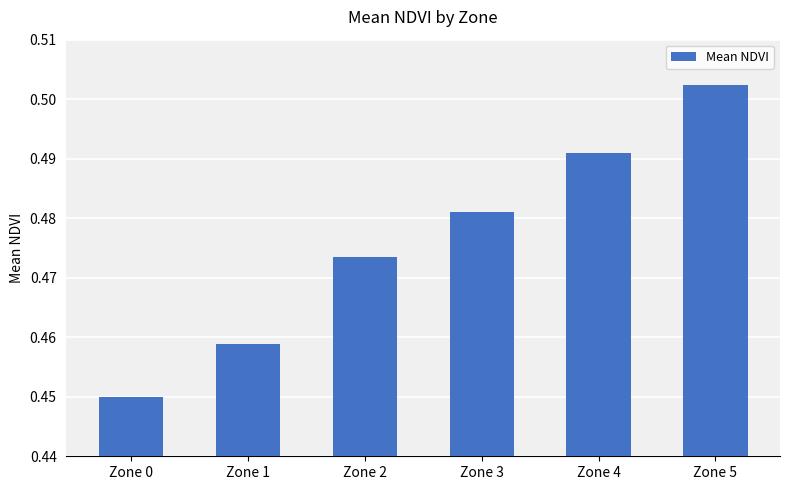

At which category does the chart reach its peak across all series?

Zone 5